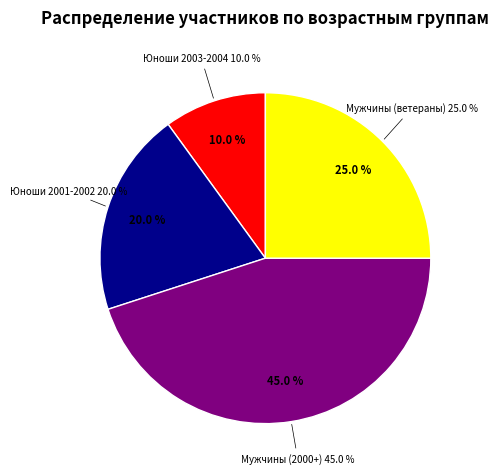

Is there a majority slice in this chart?

No